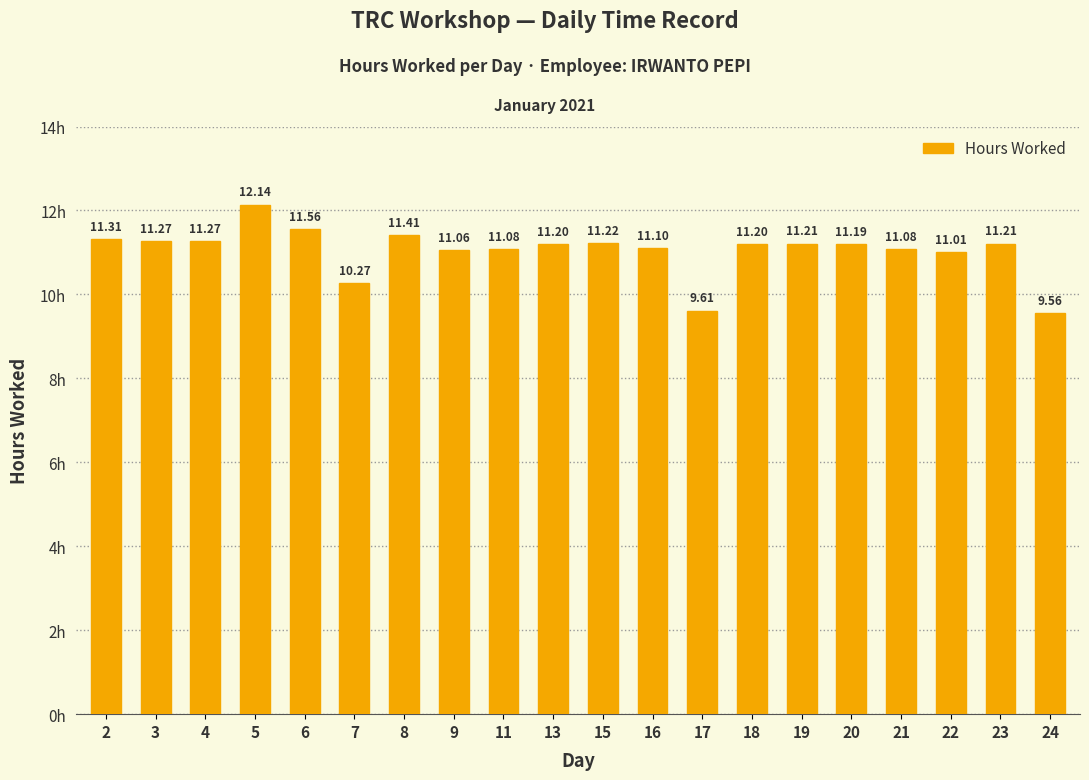

How many series are shown in this chart?

1